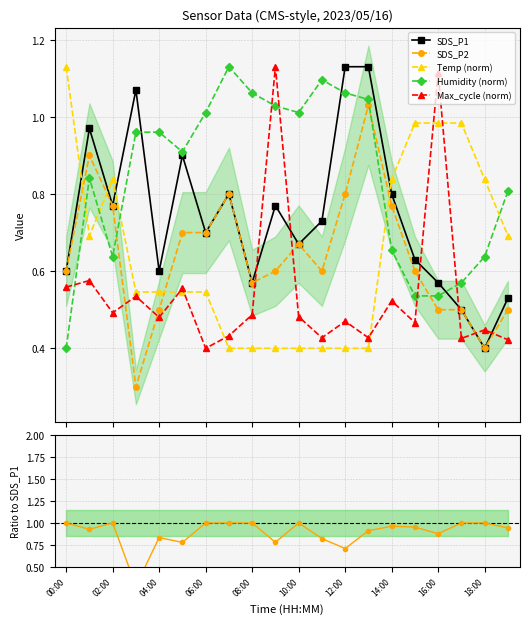

What is the difference between the maximum and second lowest values in the Max_cycle (norm) series?

0.7